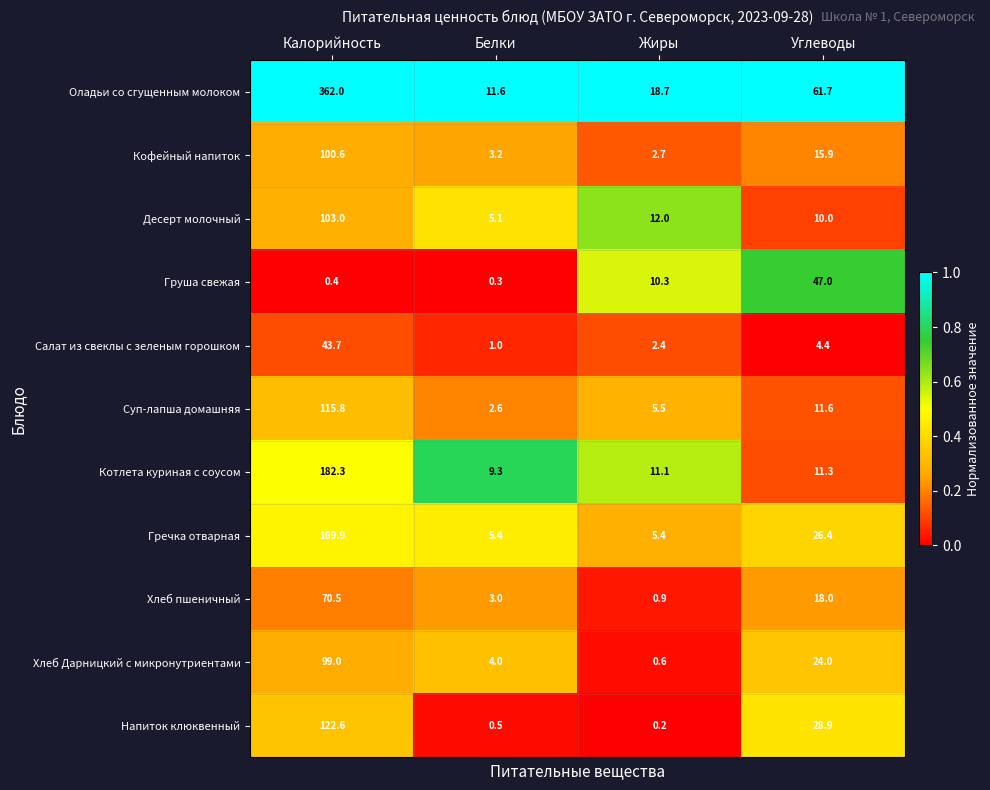

Between Калорийность and Белки, which series saw the biggest shift?

Оладьи со сгущенным молоком